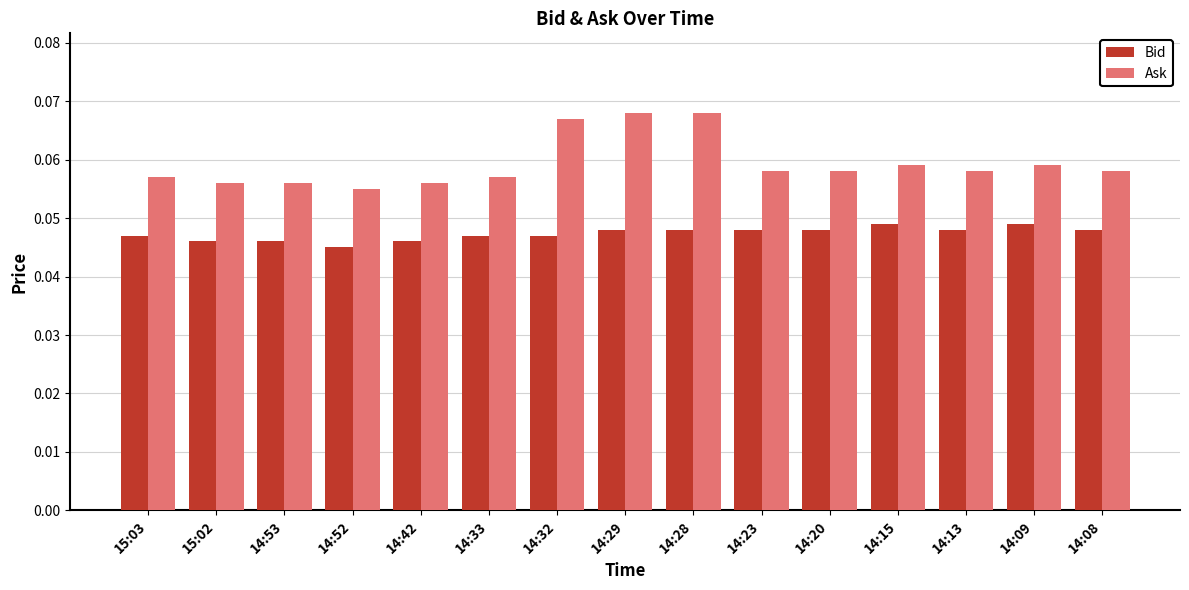

Which series has the largest total across all categories?

Ask